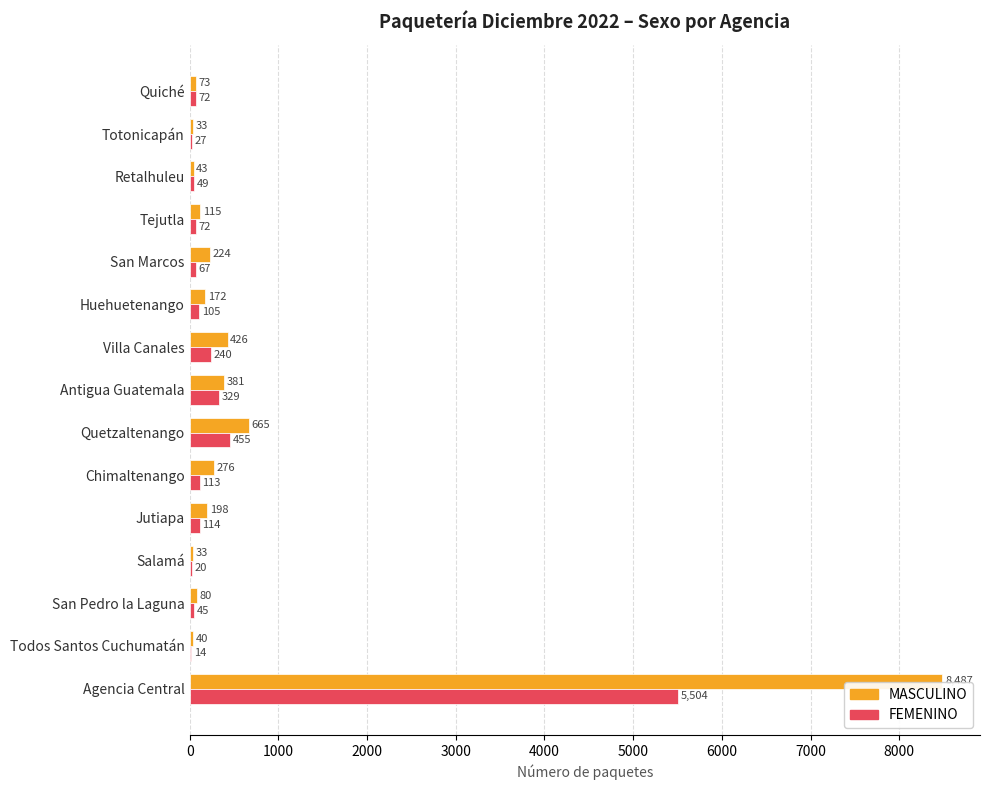

Which series has the largest total across all categories?

MASCULINO